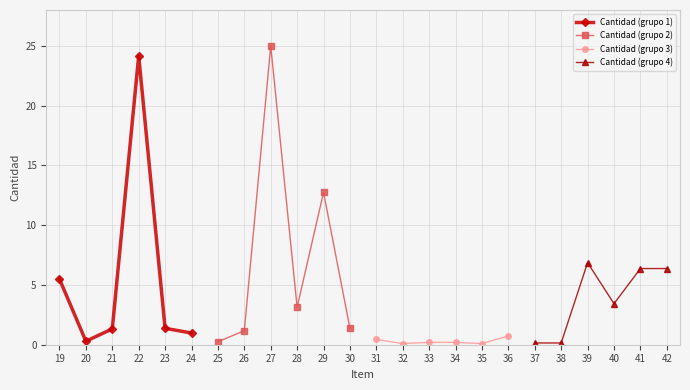

Is it true that Cantidad (grupo 1) equals 0.4 at 23?

False